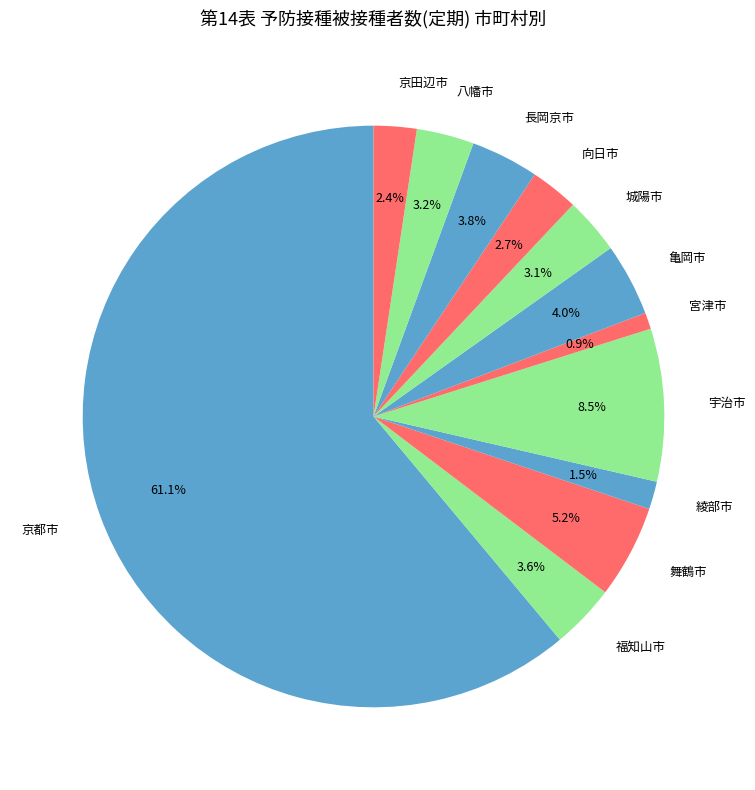

Does any single category account for the majority?

Yes